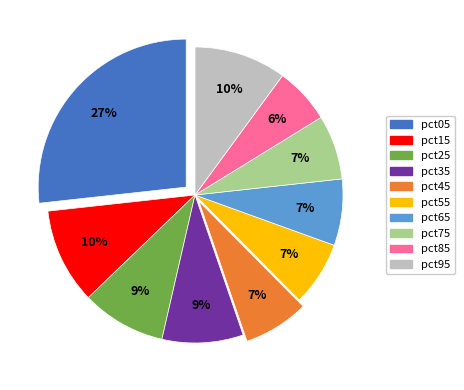

Is there any slice that represents more than half of the pie?

No